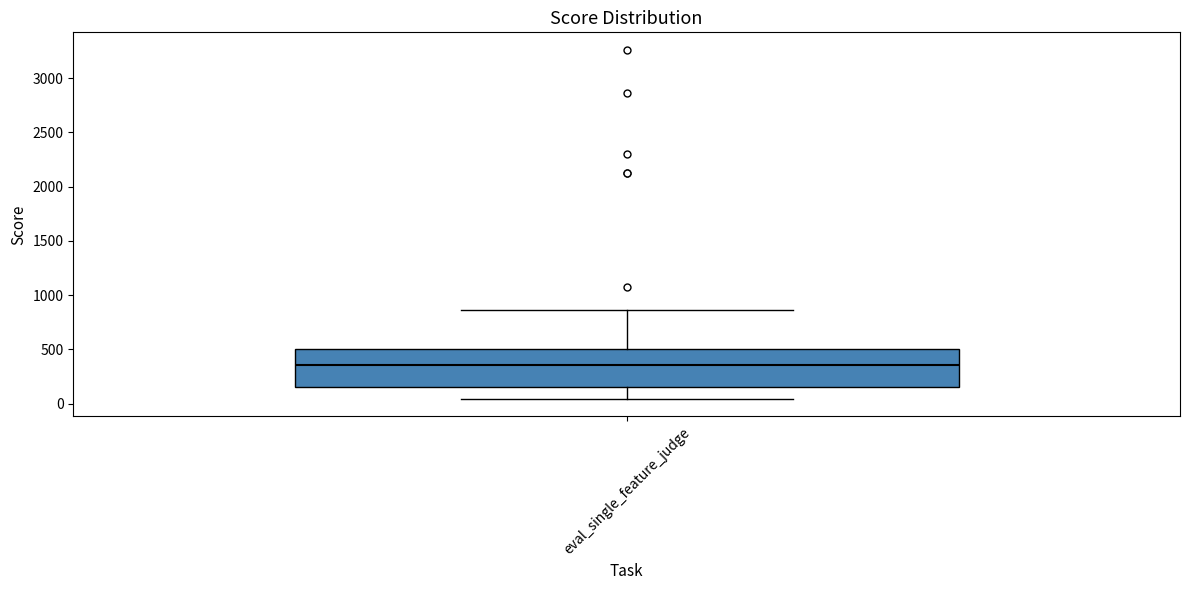

Read this box plot against the y-axis: the position of the median line, the range covered by the box, and the ends of both whiskers. The values are not printed on the chart, so give them approximately, as read against the axis.

median 350, box 150 to 500, whiskers 50 to 850